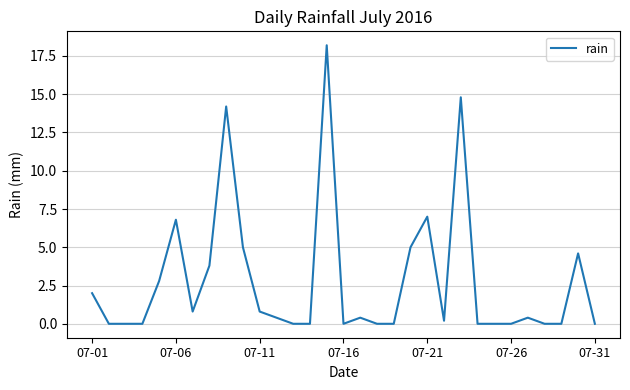

What is the greatest value displayed?

18.2